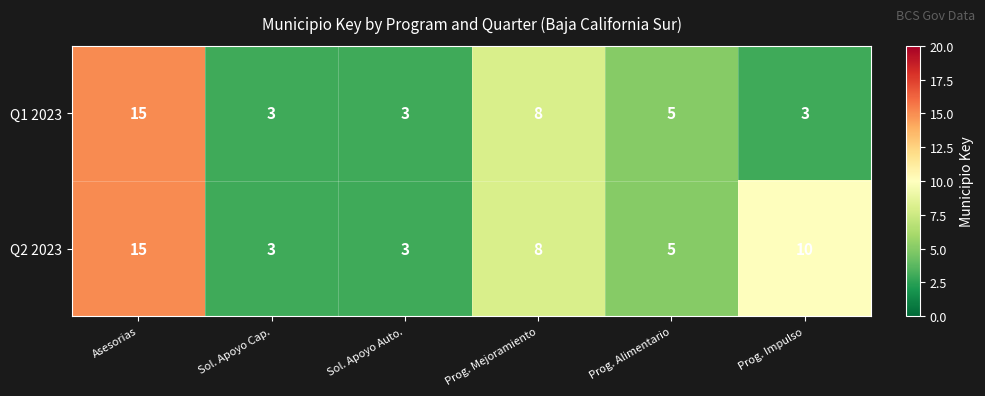

What is the smallest value displayed?

3